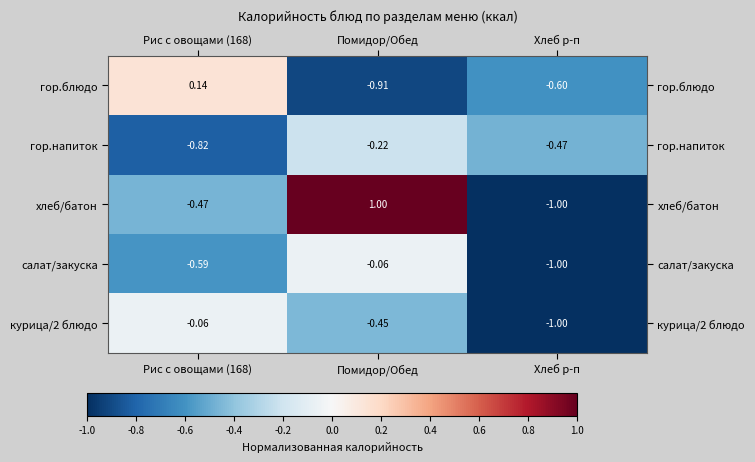

Which series changed the most between Помидор/Обед and Хлеб р-п?

хлеб/батон